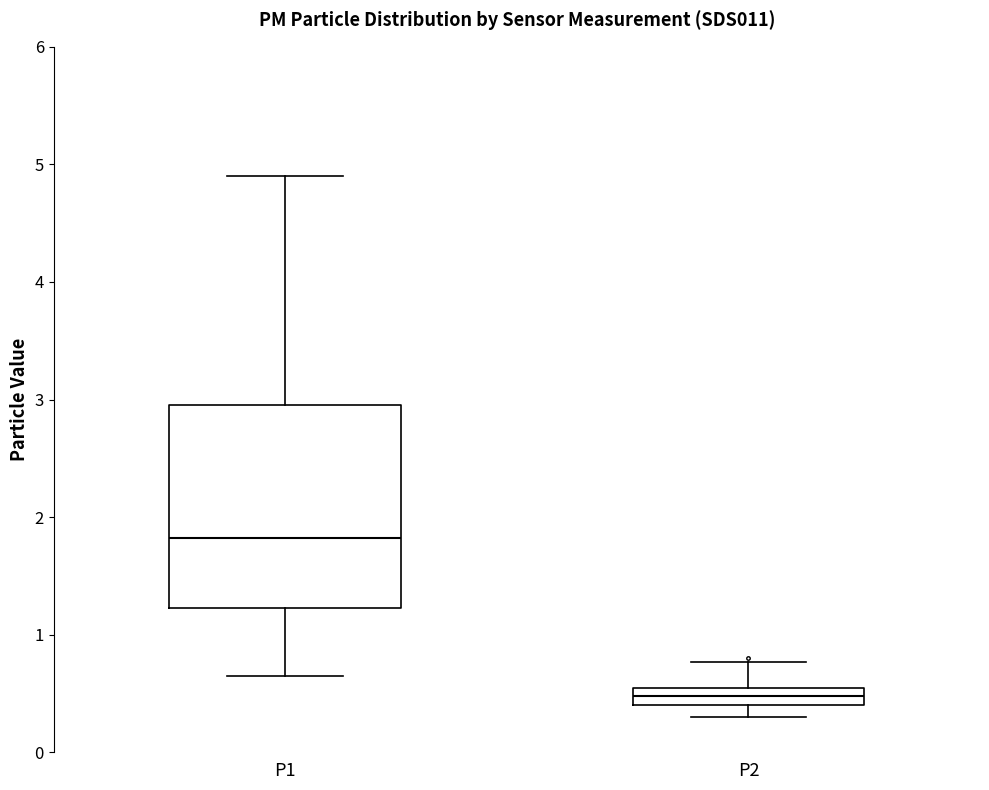

Where is the upper edge of the box for P1 on the y-axis? The values are not printed on the chart, so give them approximately, as read against the axis.

3.0